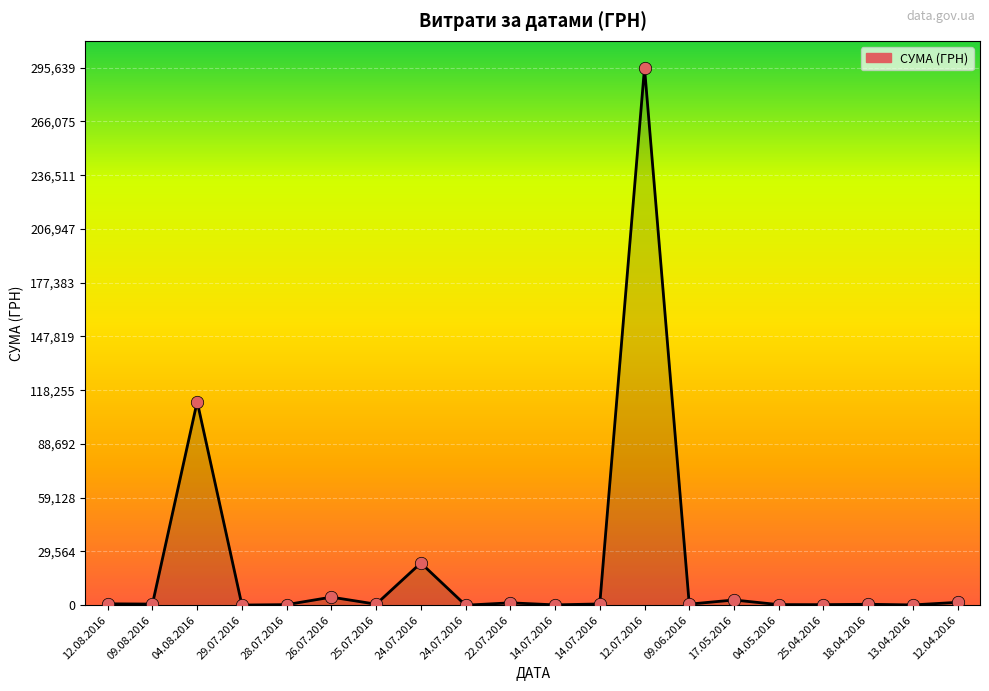

What is the change in value from 24.07.2016 to 22.07.2016?

-21906.7